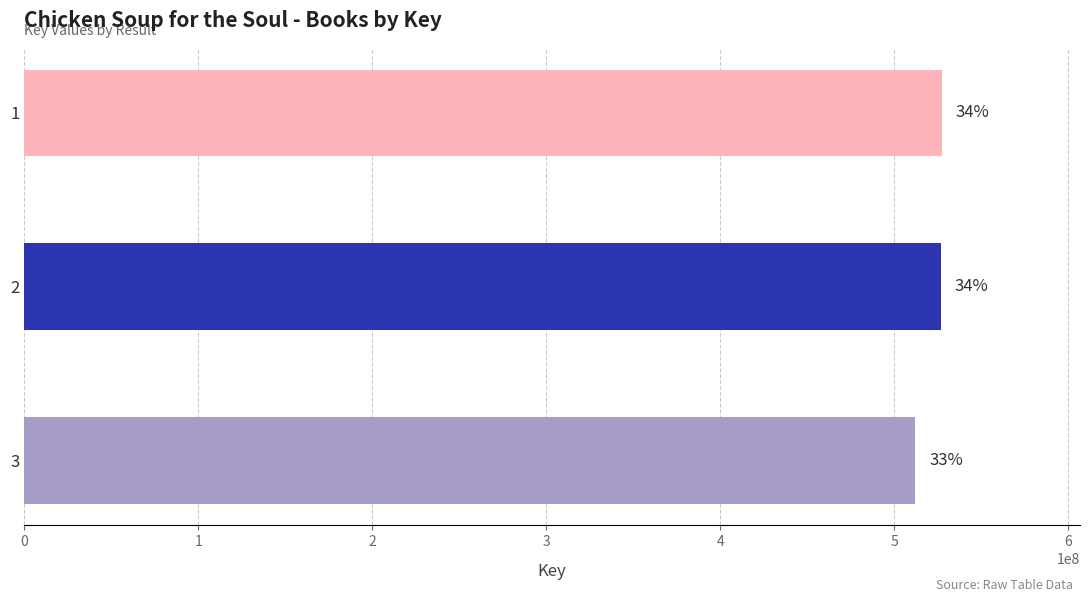

How many bars are there in total?

3